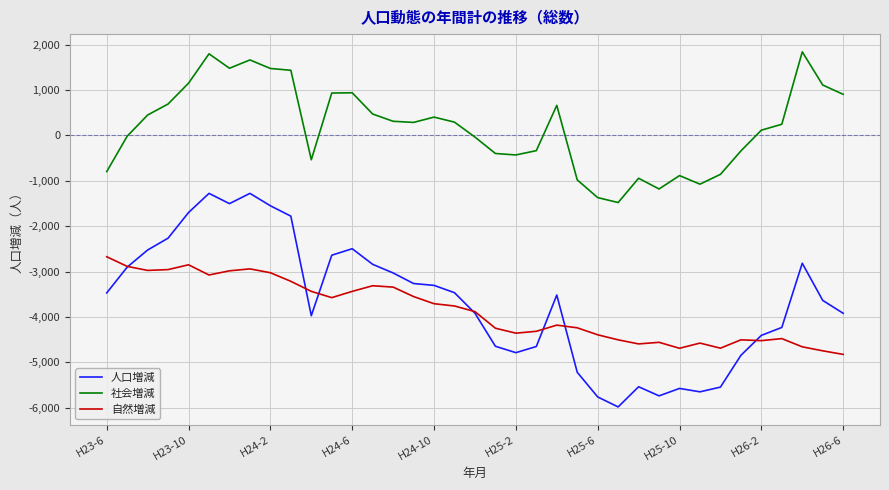

What is the sum of all 自然増減 values?

-142686